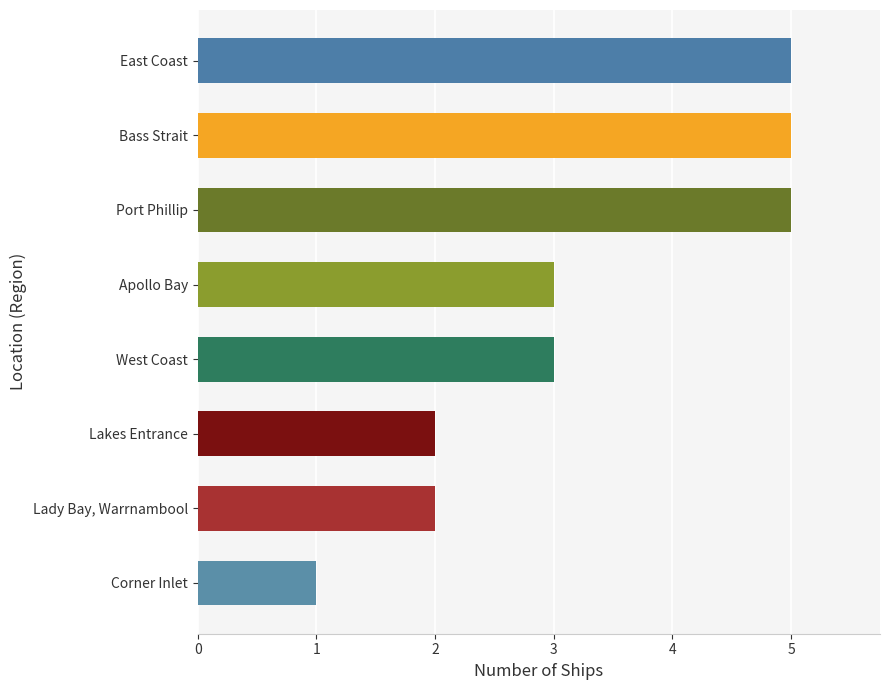

The chart shows a value of 5 at Apollo Bay. True or false?

False